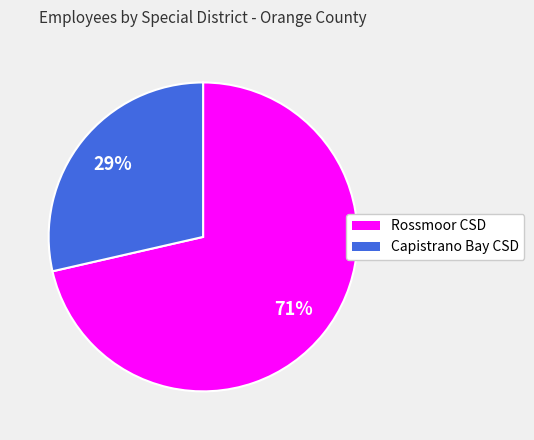

To the nearest percent, what is the average slice percentage?

50%